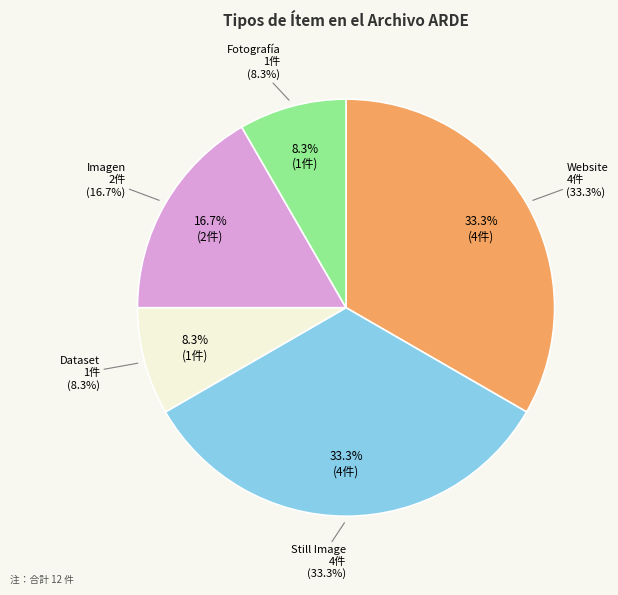

Is it true that Fotografía is 8% of the pie?

True